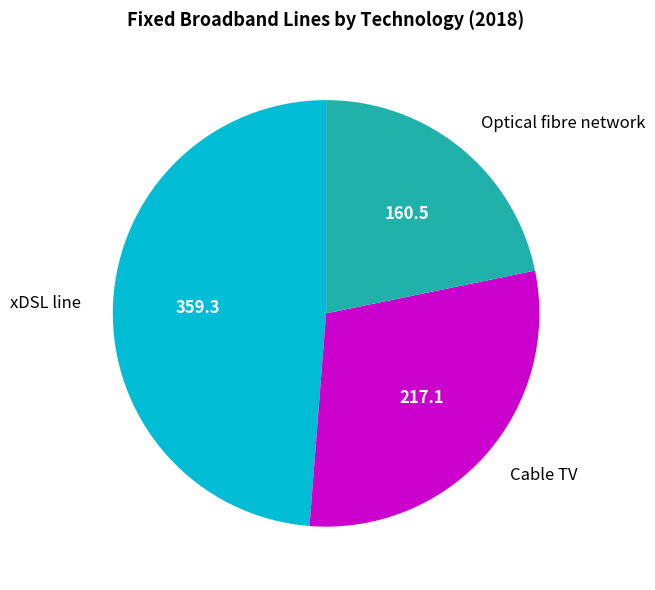

Approximately how many times larger is the value at Cable TV compared to Optical fibre network?

1.4